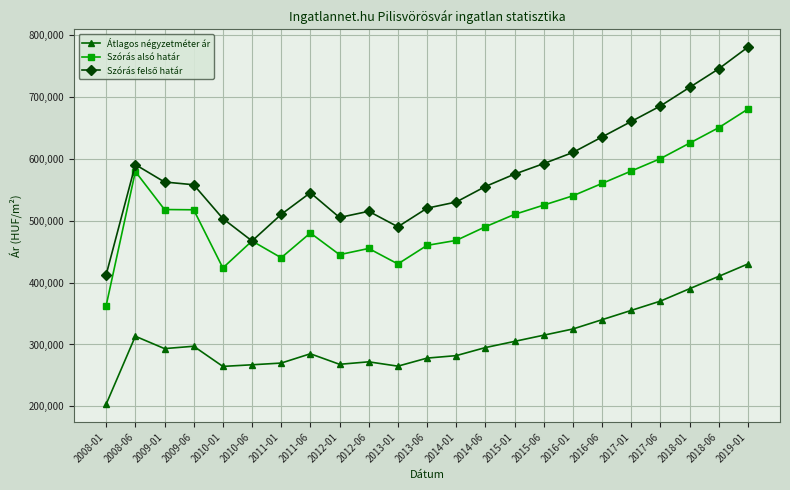

What is the spread (max minus min) of values at 2016-06?

295000